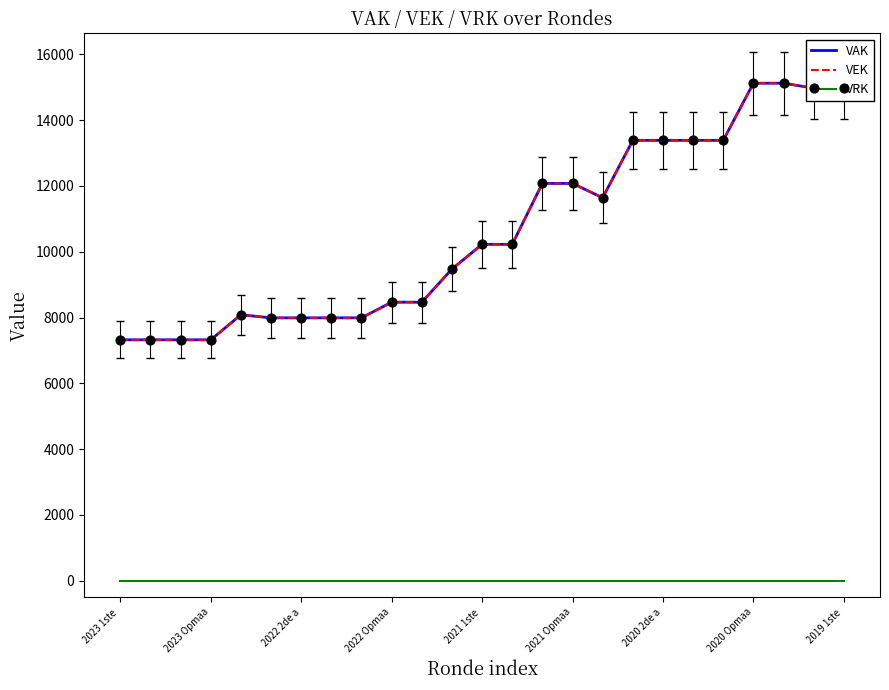

Is this an area chart (filled region under the line)?

No